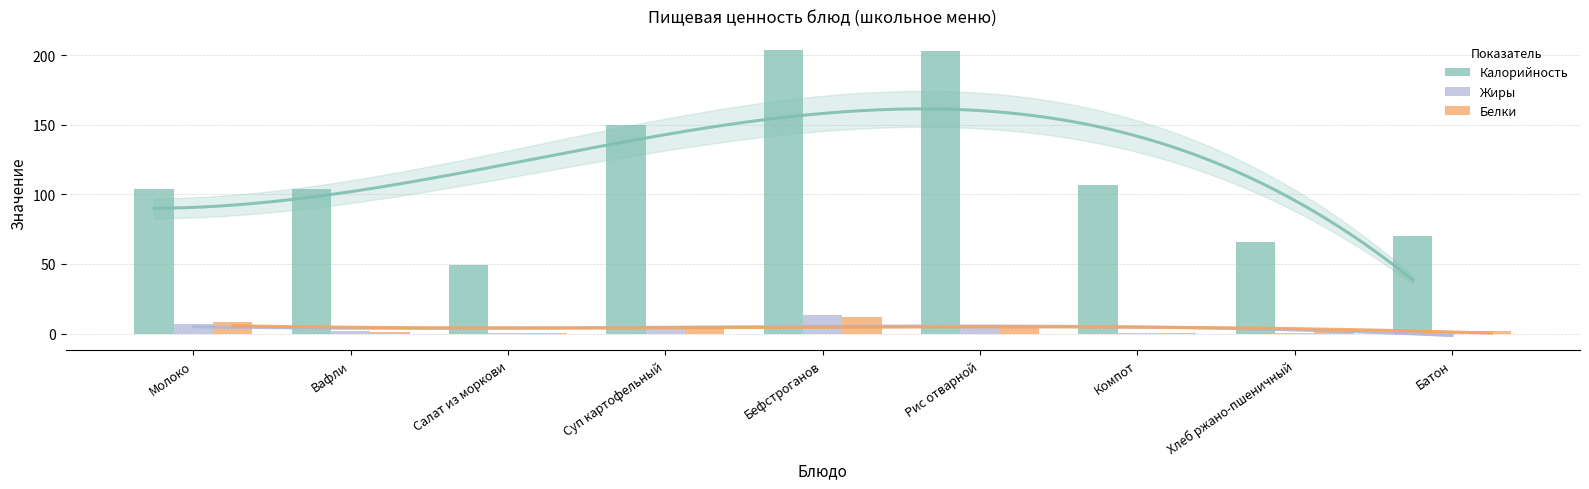

At which label is Калорийность closest to 126?

Компот